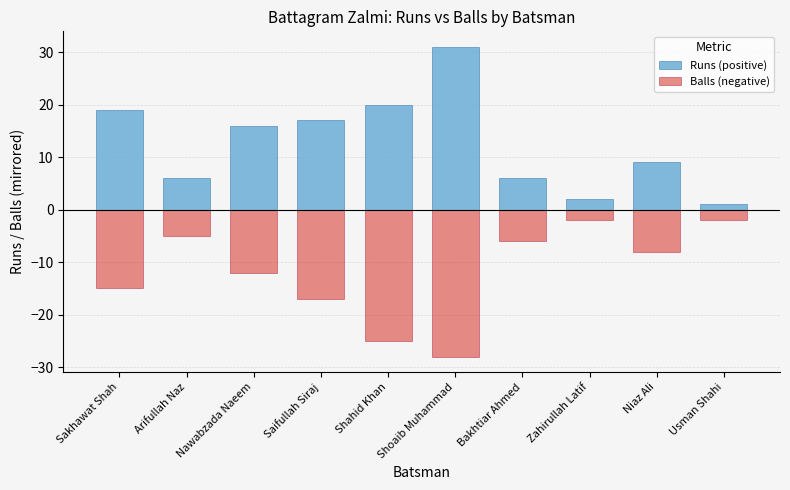

At which label does Runs (positive) reach its minimum?

Usman Shahi